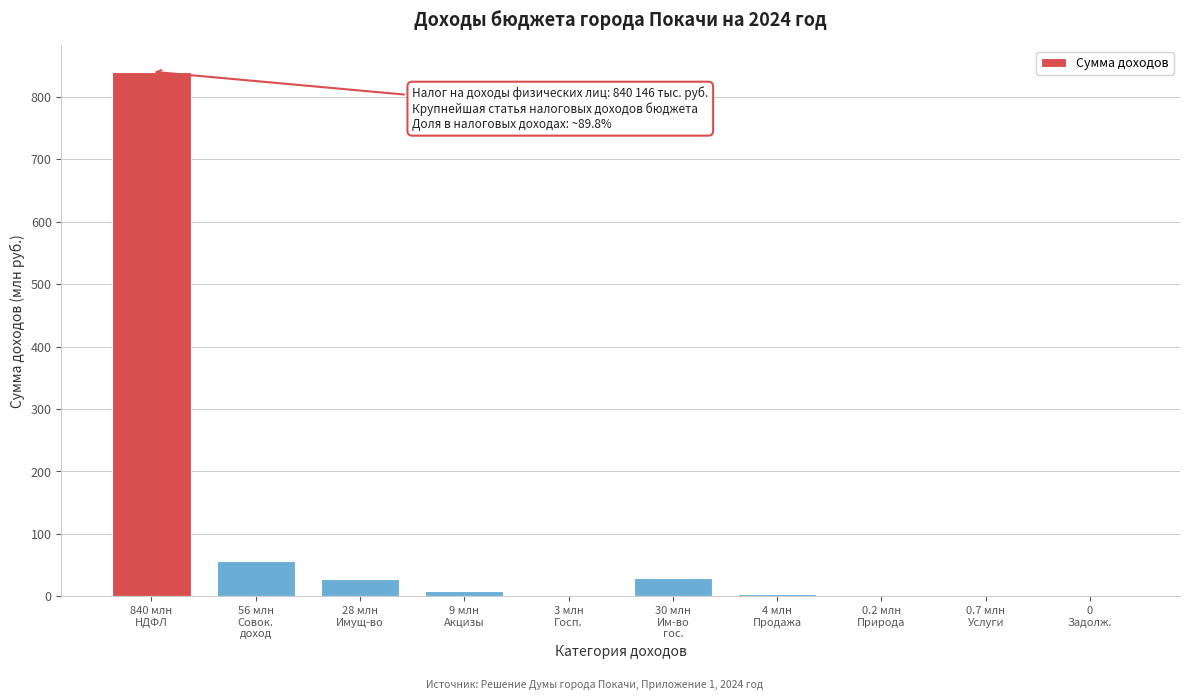

What is the greatest value displayed?

840.1